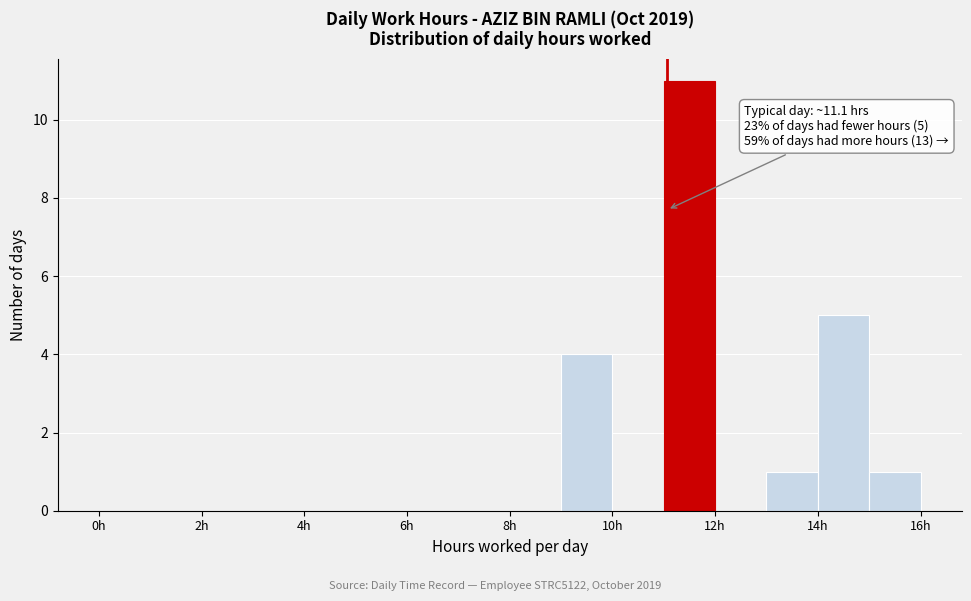

Over which range of the x-axis is the bar tallest?

11 to 12